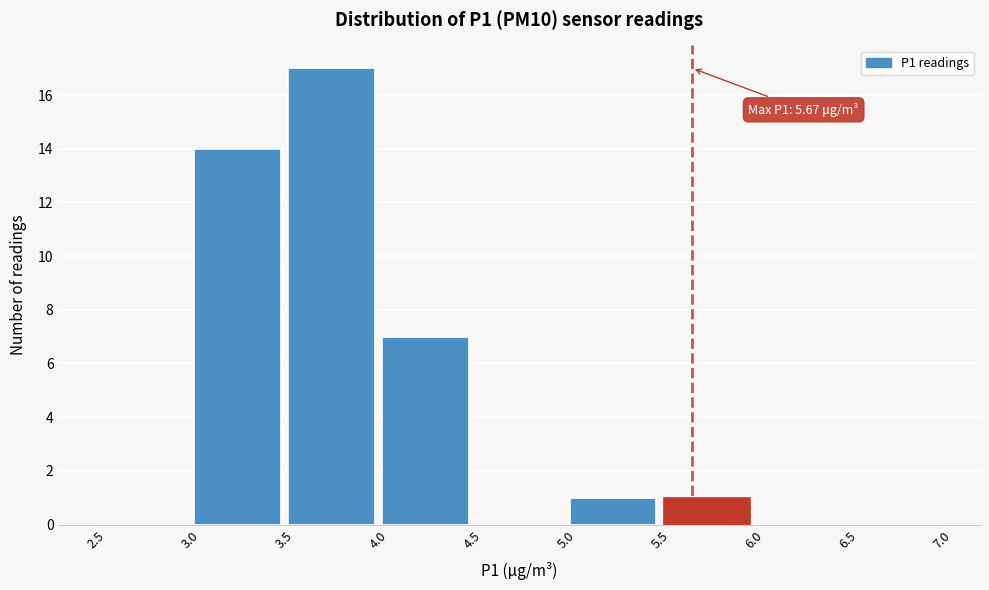

Which range on the x-axis has the tallest bar?

3.5 to 4.0